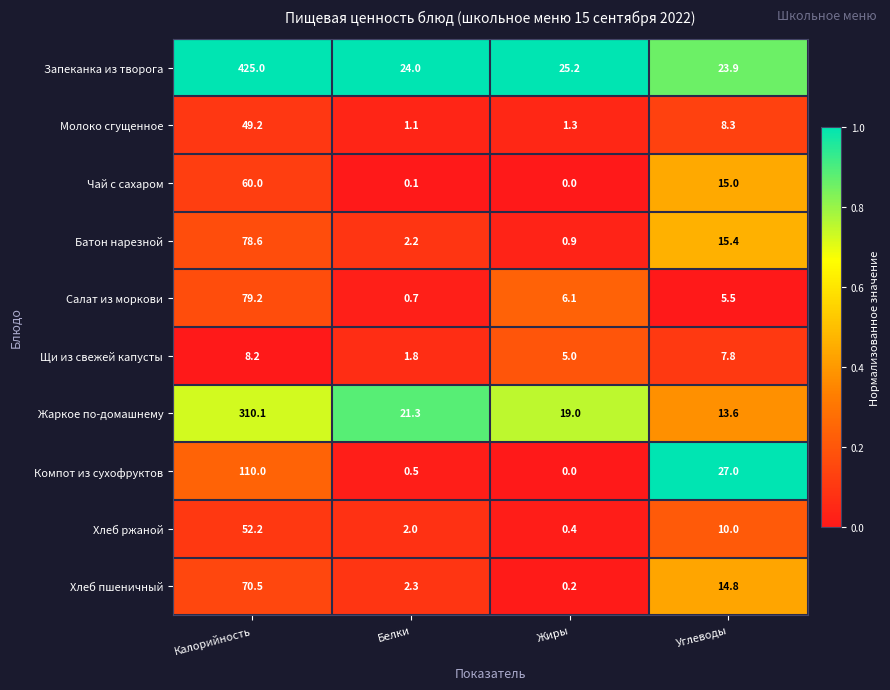

What is the difference between the Хлеб пшеничный values at Жиры and Углеводы?

14.6